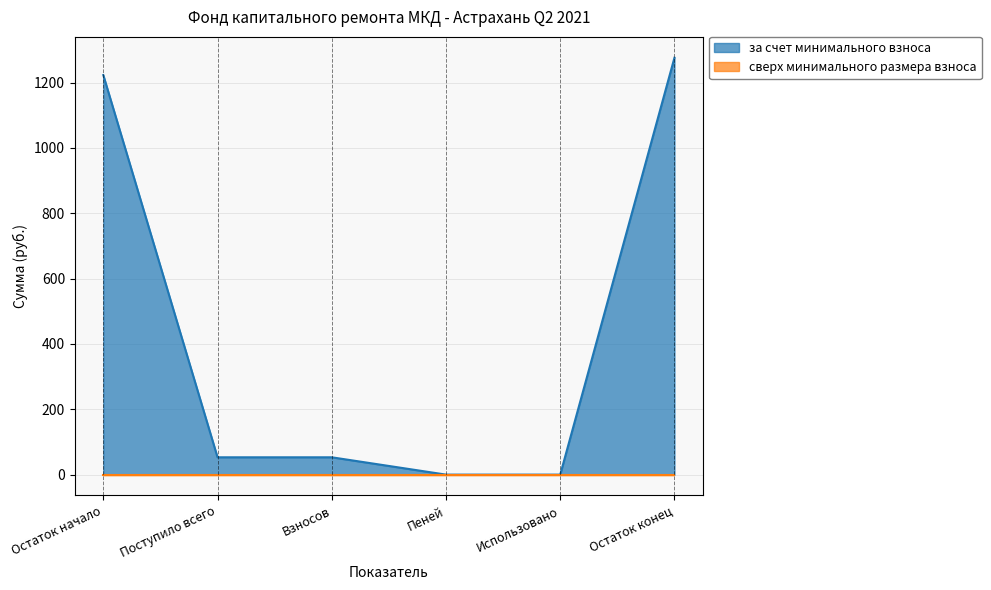

How many distinct data groups are displayed?

2